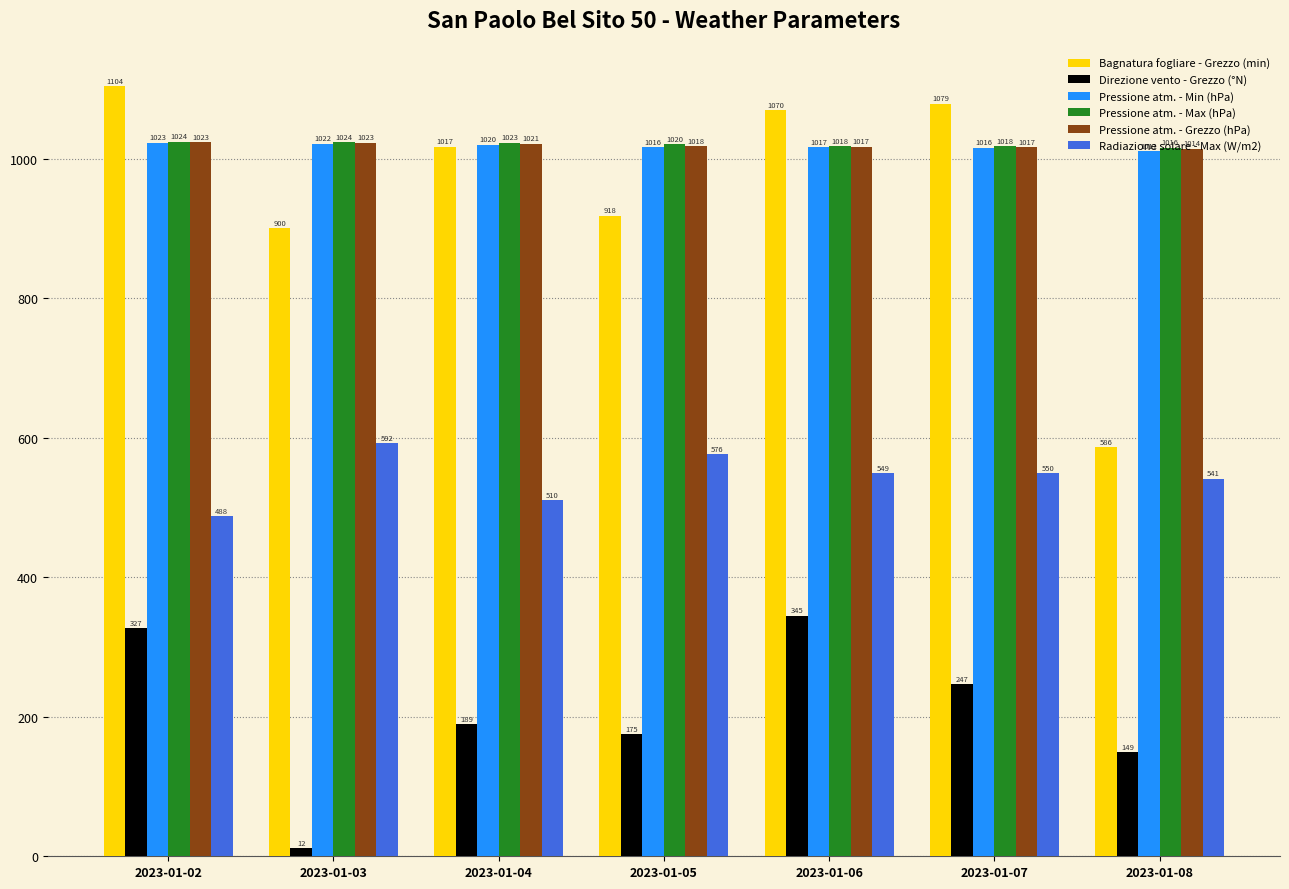

Which category has the lowest value in the Direzione vento - Grezzo (°N) series?

2023-01-03